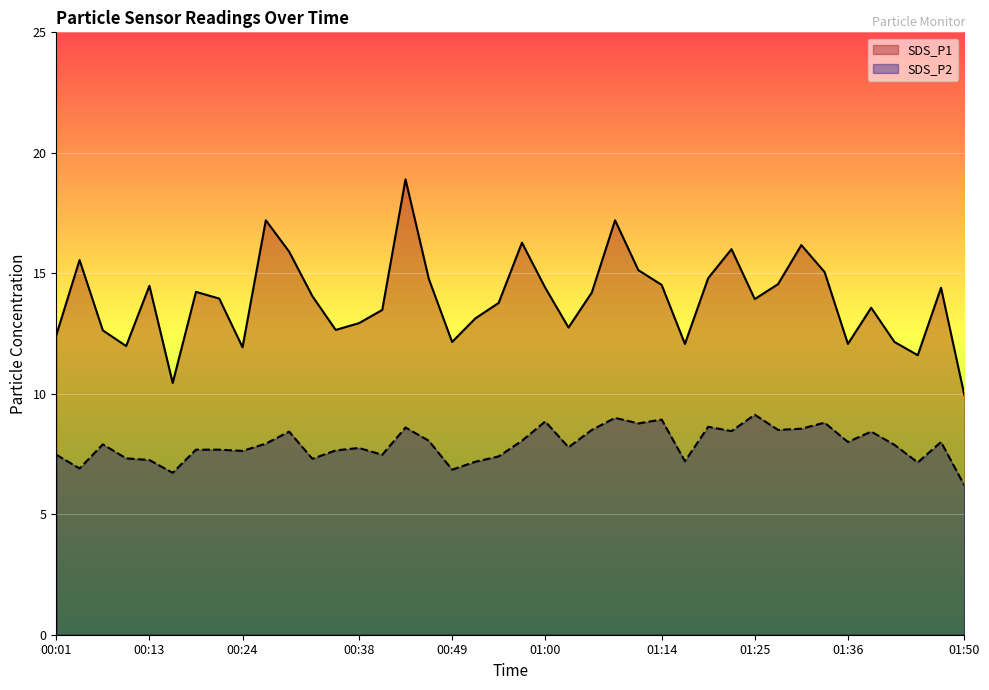

What is the label of the 40th point from the left?

01:50